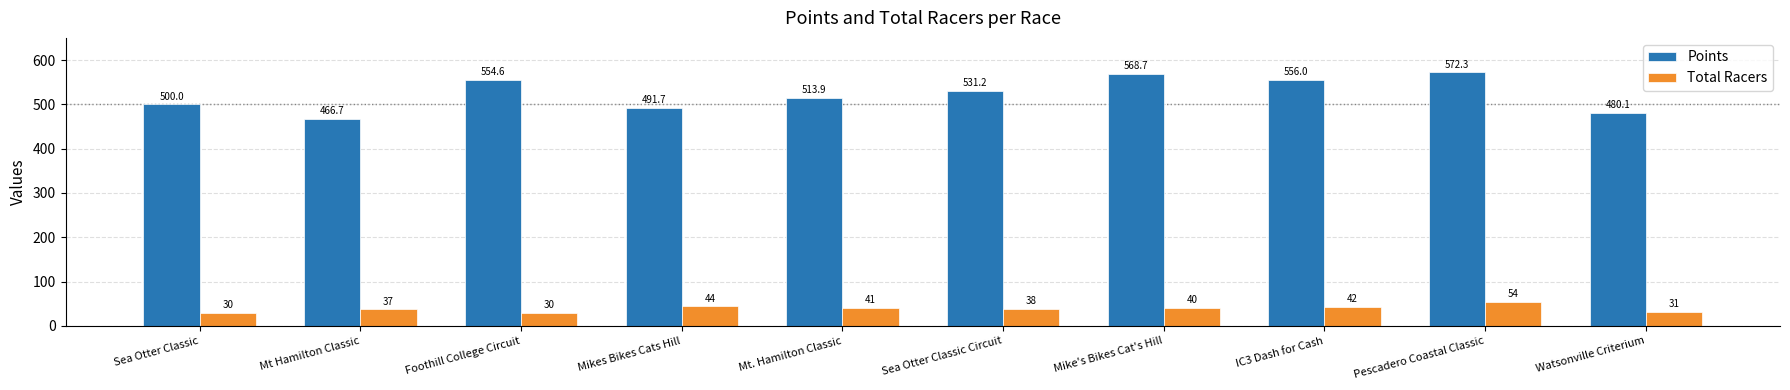

Is it true that Points equals 491.7 at Mikes Bikes Cats Hill?

True